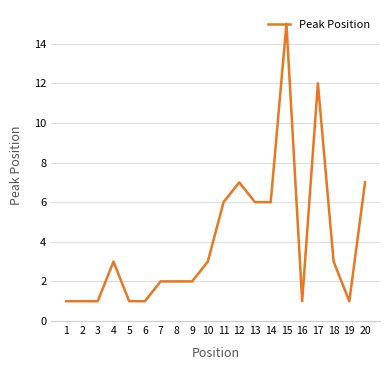

What is the ratio of the value at 5 to the value at 2?

1.0